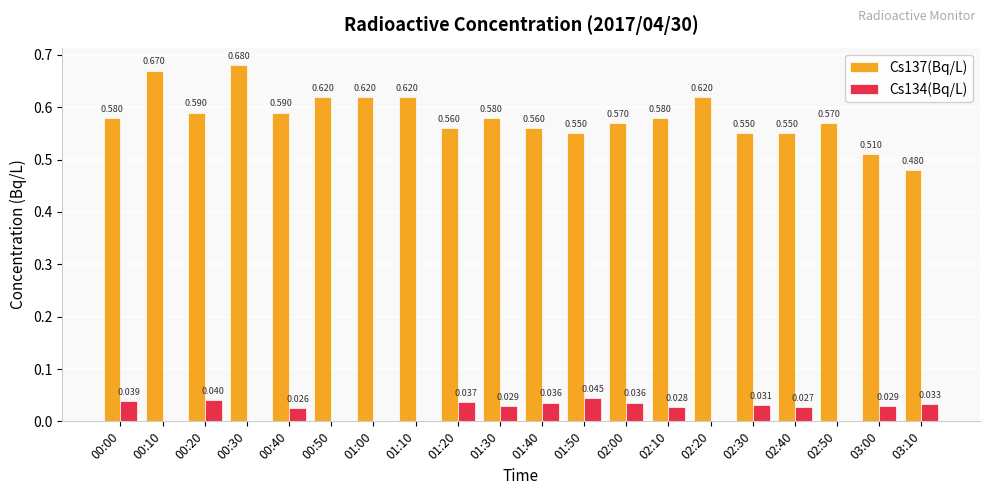

Which series has the widest spread of values?

Cs137(Bq/L)